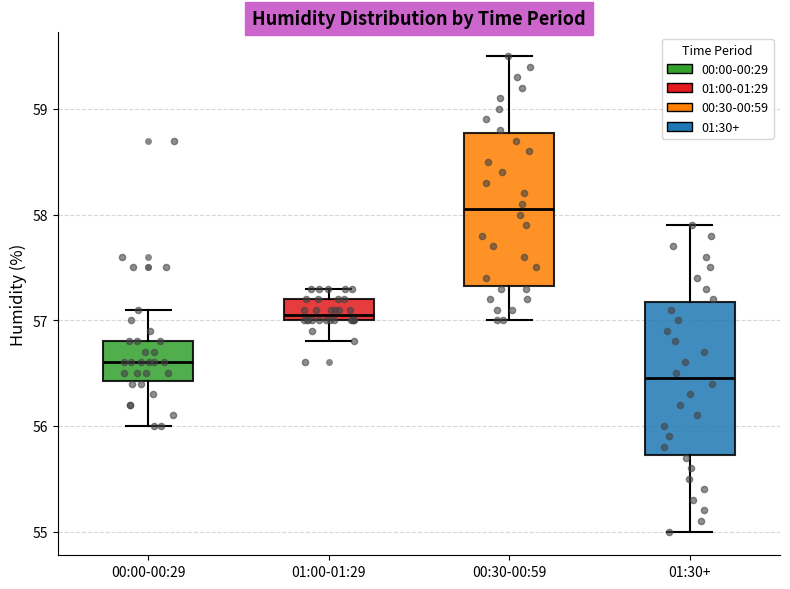

Which box has the highest median line?

00:30-00:59